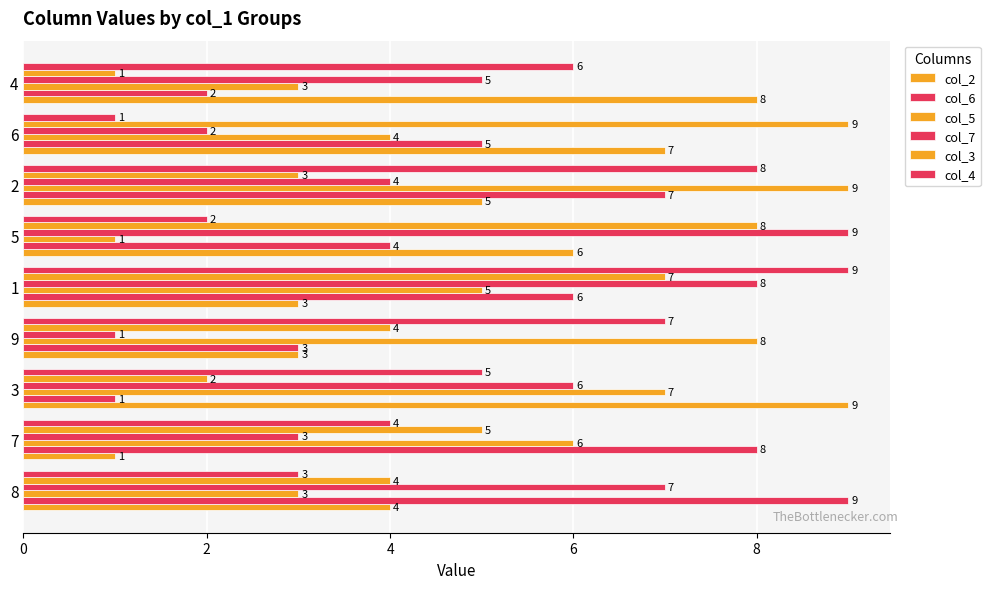

How many distinct data groups are displayed?

6